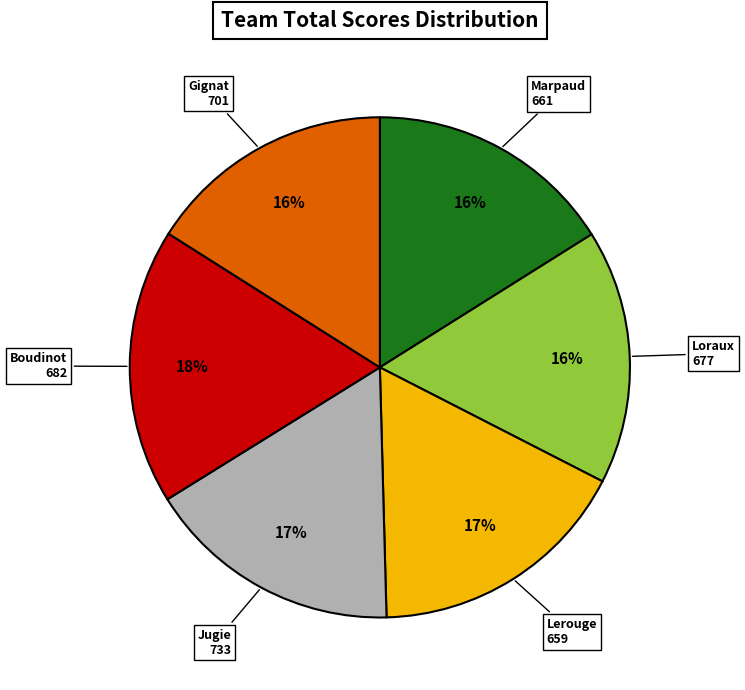

How many slices are in this pie chart?

6